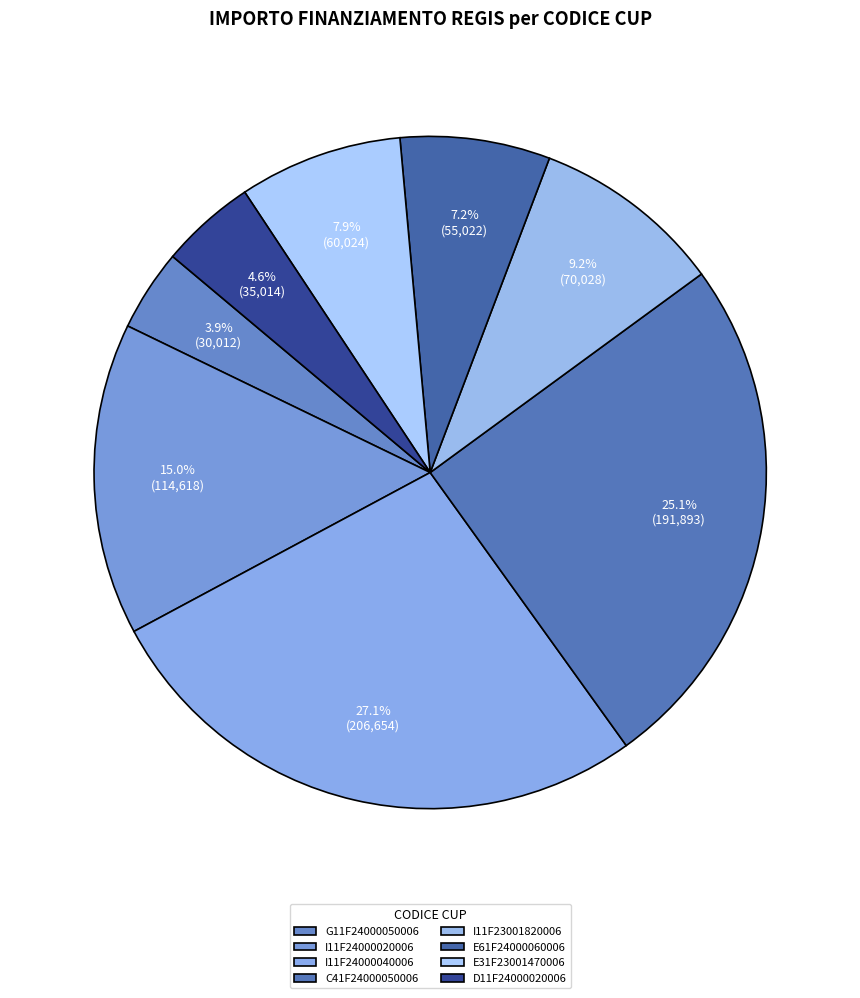

Which has a higher value, C41F24000050006 or I11F24000020006?

C41F24000050006